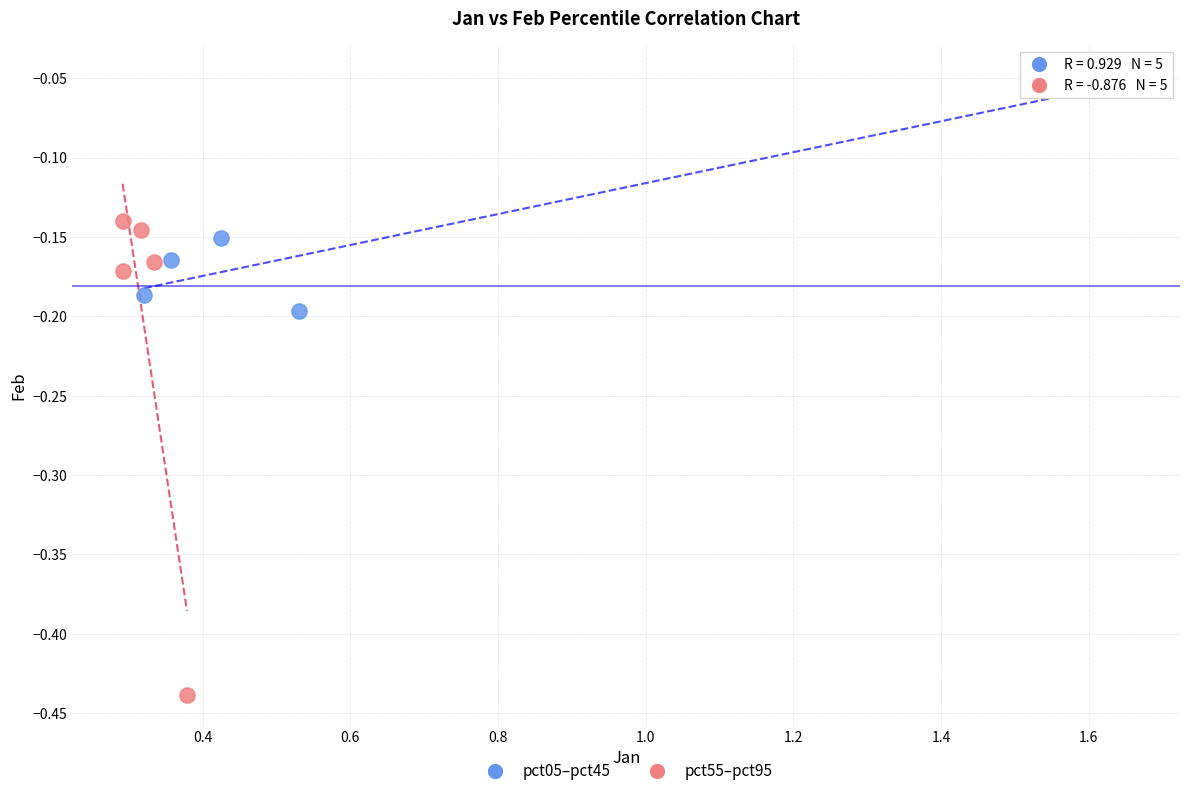

Which series has the largest Y range (max minus min)?

pct55–pct95